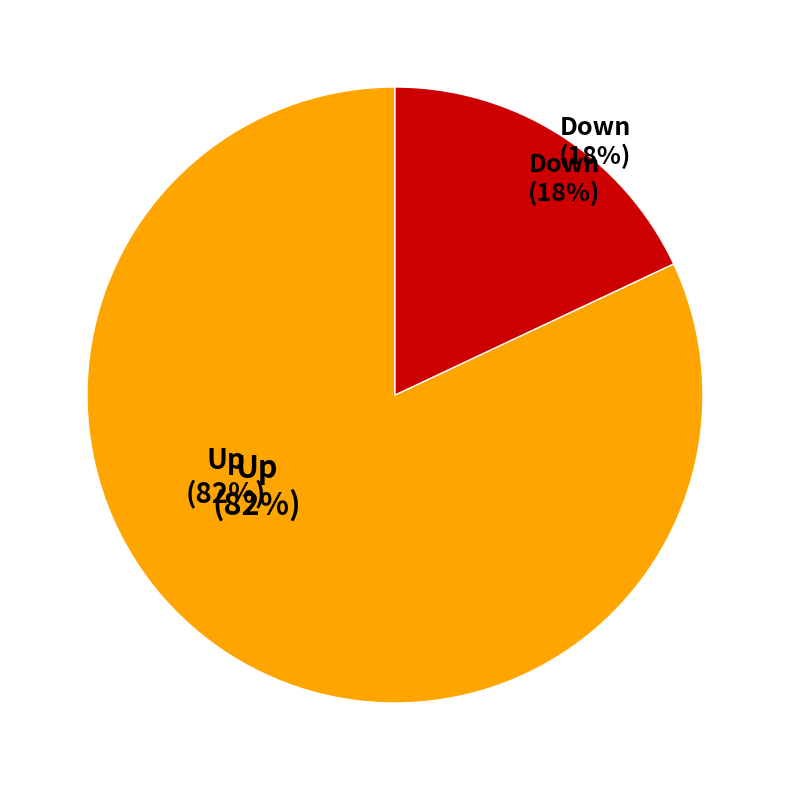

To the nearest percent, what is the average slice percentage?

50%